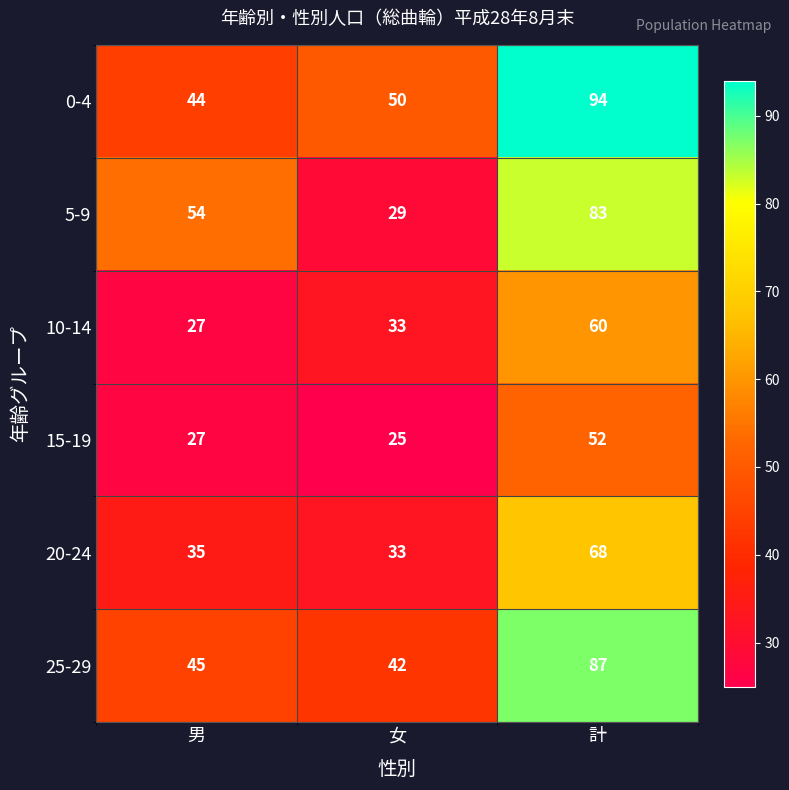

How many categories are shown in the chart?

3